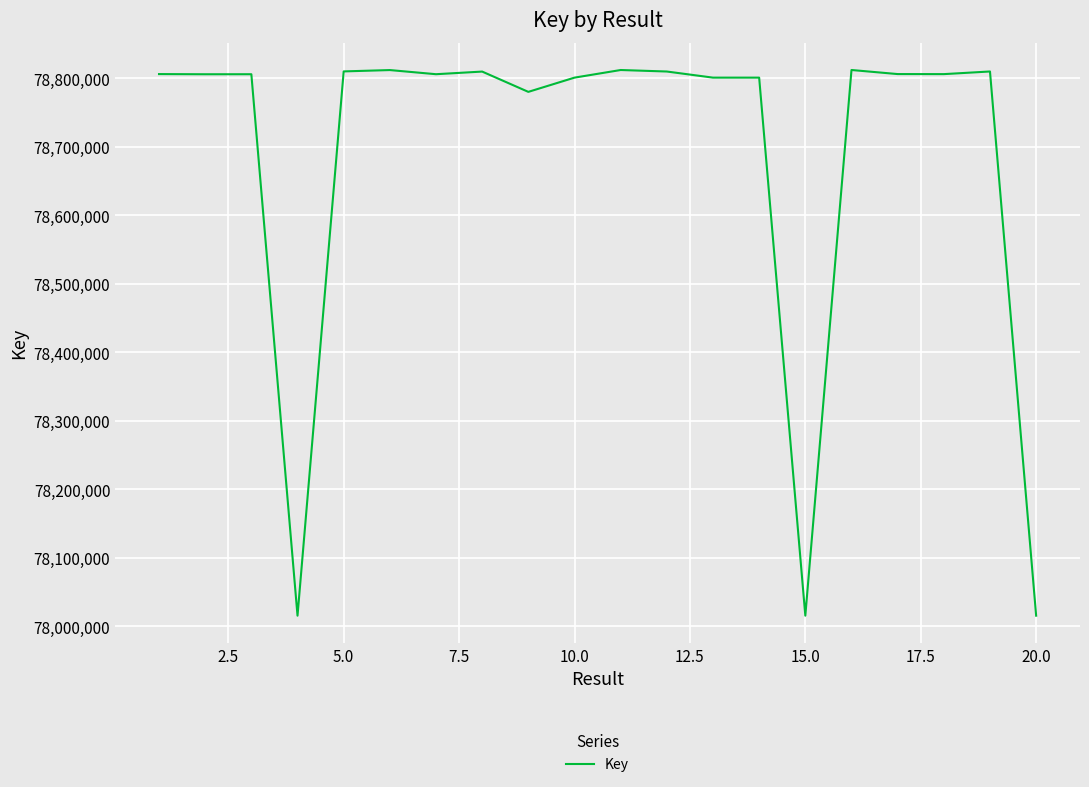

True or false: there are more than 2 points higher than both neighbors.

True